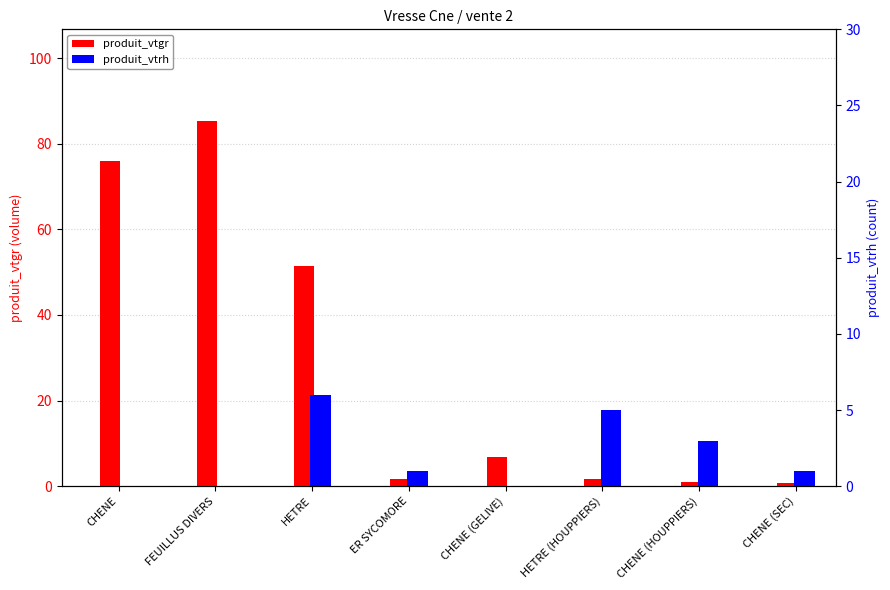

Is it true that produit_vtgr equals 76.0 at CHENE?

True